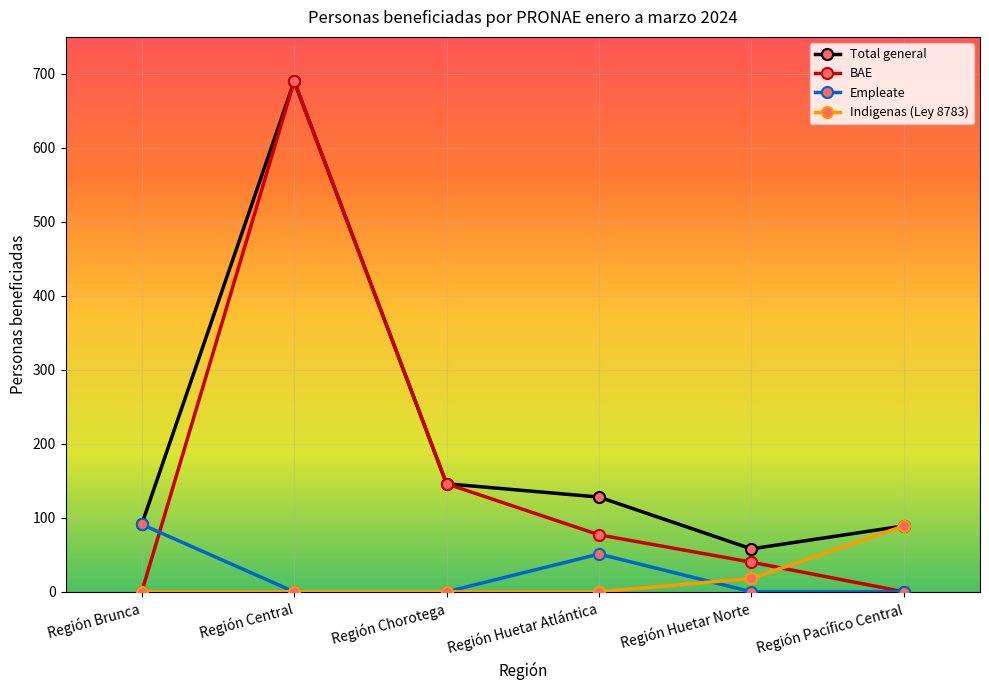

How many interior local peaks does the Total general series have?

1